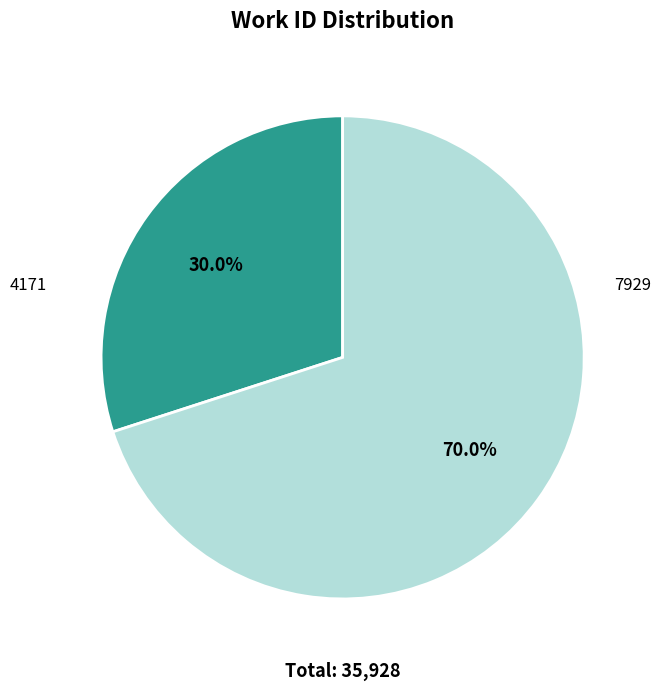

Is there any slice that represents more than half of the pie?

Yes